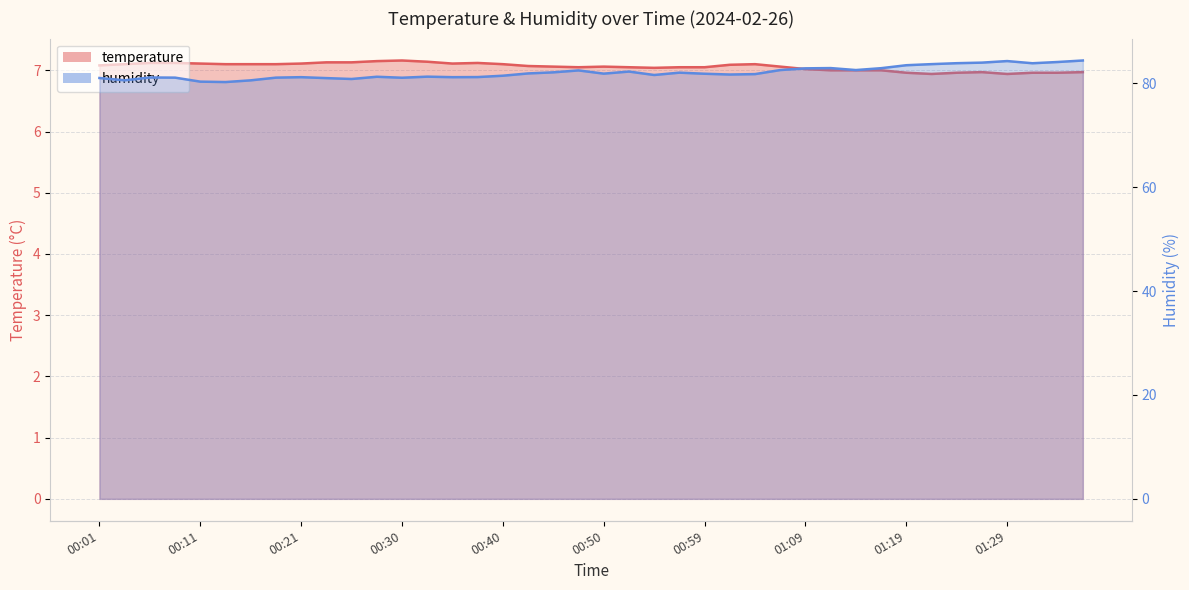

At which label does temperature first exceed 7?

00:01